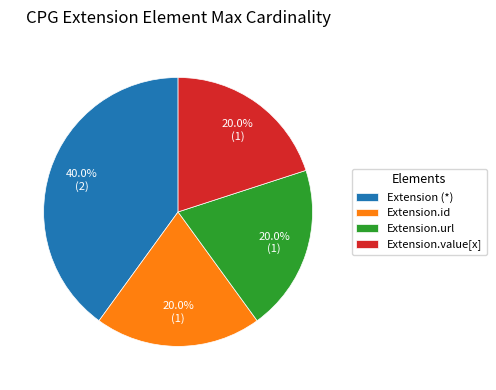

Count the number of slices in the pie.

4